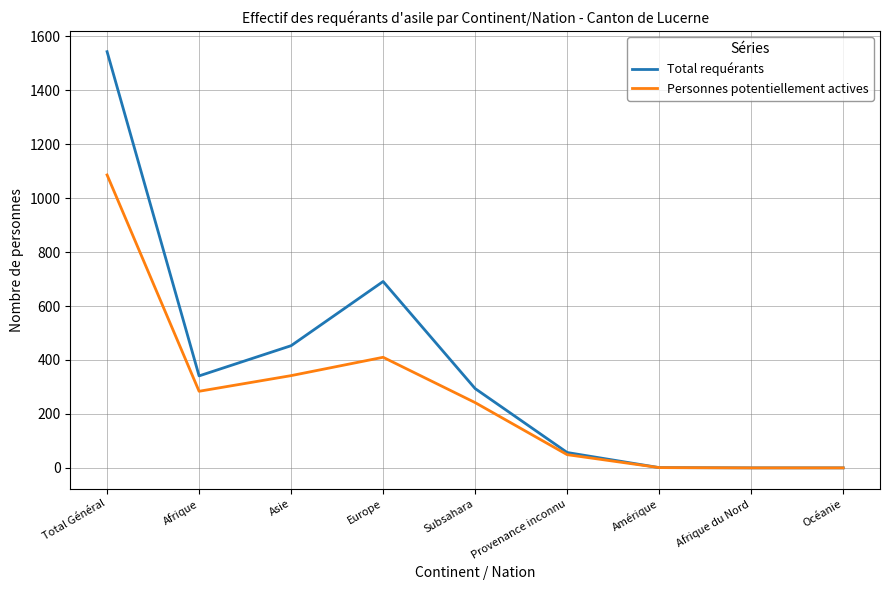

At which label is Total requérants closest to 771?

Europe